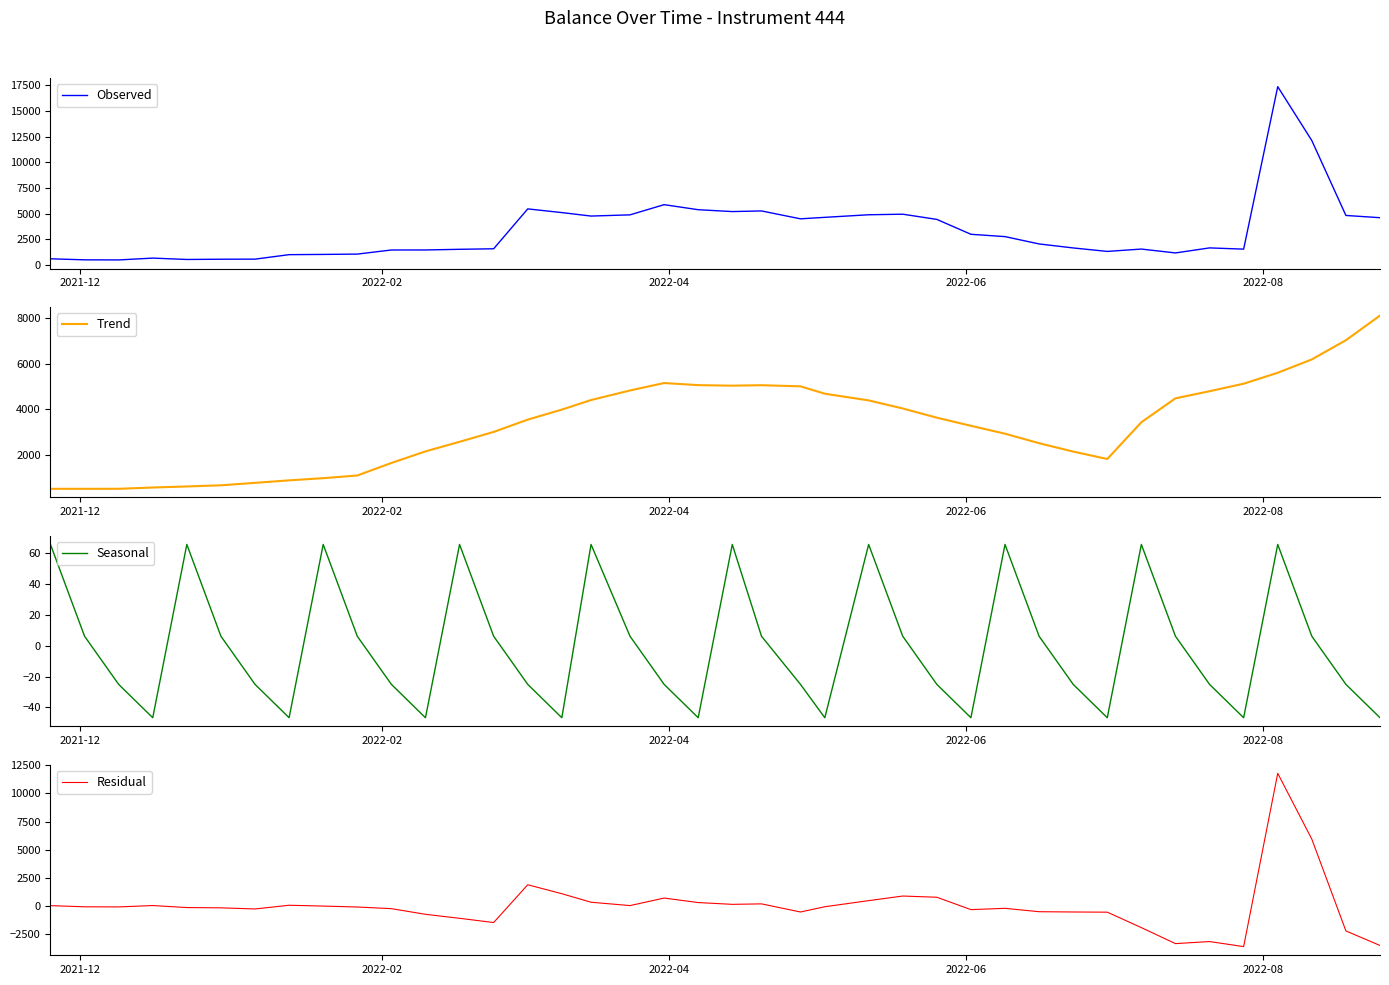

In Residual, how many points are higher than both neighbors (excluding endpoints)?

9